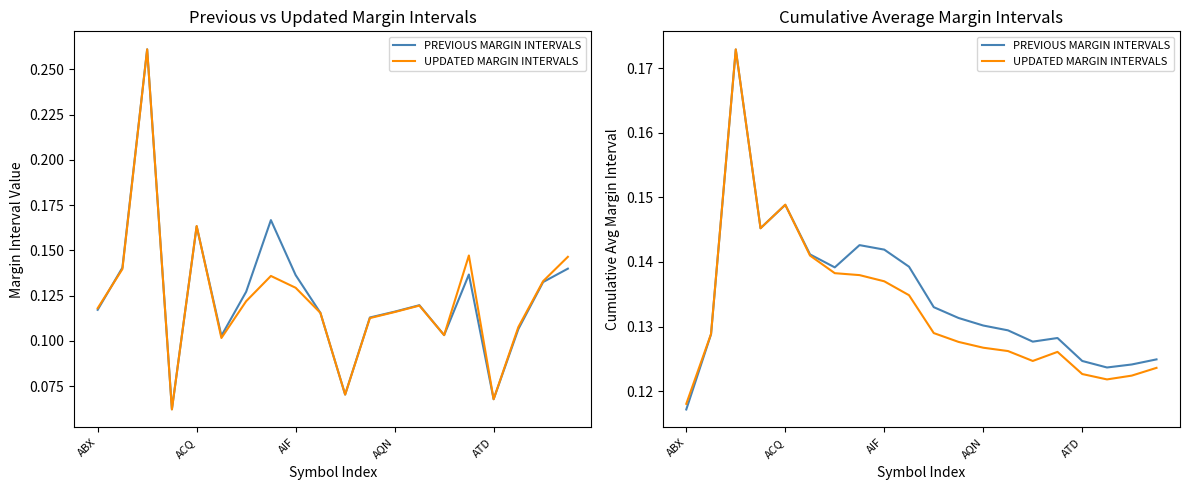

How many interior local valleys does the PREVIOUS MARGIN INTERVALS series have?

4